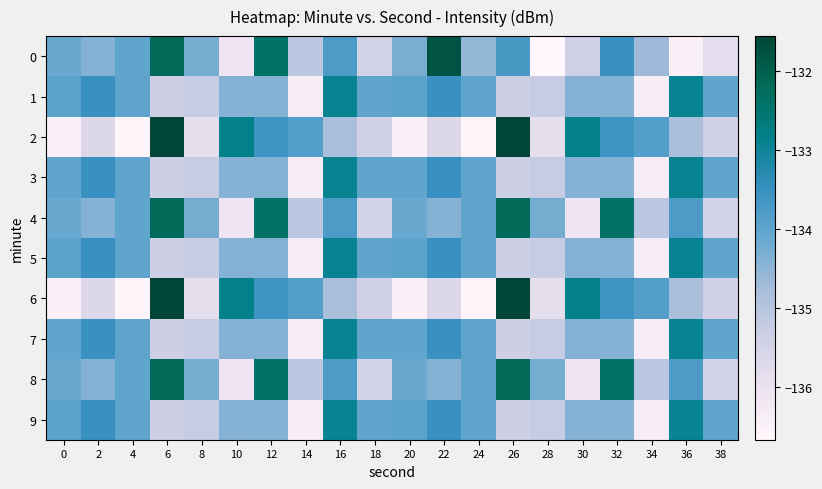

Reading left to right, what are all the values shown in this chart?

0: 0=-134.1	2=-134.4	4=-134.0	6=-132.2	8=-134.3	10=-136.1	12=-132.4	14=-135.1	16=-133.8	18=-135.5	20=-134.3	22=-131.8	24=-134.6	26=-133.7	28=-136.7	30=-135.3	32=-133.5	34=-134.7	36=-136.4	38=-135.8
1: 0=-134.0	2=-133.5	4=-134.0	6=-135.3	8=-135.2	10=-134.4	12=-134.4	14=-136.4	16=-132.9	18=-134.0	20=-134.0	22=-133.5	24=-134.0	26=-135.3	28=-135.2	30=-134.4	32=-134.4	34=-136.4	36=-132.9	38=-134.0
2: 0=-136.5	2=-135.7	4=-136.6	6=-131.6	8=-135.9	10=-132.8	12=-133.6	14=-133.9	16=-134.8	18=-135.4	20=-136.5	22=-135.7	24=-136.6	26=-131.6	28=-135.9	30=-132.8	32=-133.6	34=-133.9	36=-134.8	38=-135.4
3: 0=-134.0	2=-133.5	4=-134.0	6=-135.3	8=-135.2	10=-134.4	12=-134.4	14=-136.4	16=-132.9	18=-134.0	20=-134.0	22=-133.5	24=-134.0	26=-135.3	28=-135.2	30=-134.4	32=-134.4	34=-136.4	36=-132.9	38=-134.0
4: 0=-134.1	2=-134.4	4=-134.0	6=-132.2	8=-134.3	10=-136.1	12=-132.4	14=-135.1	16=-133.8	18=-135.5	20=-134.1	22=-134.4	24=-134.0	26=-132.2	28=-134.3	30=-136.1	32=-132.4	34=-135.1	36=-133.8	38=-135.5
5: 0=-134.0	2=-133.5	4=-134.0	6=-135.3	8=-135.2	10=-134.4	12=-134.4	14=-136.4	16=-132.9	18=-134.0	20=-134.0	22=-133.5	24=-134.0	26=-135.3	28=-135.2	30=-134.4	32=-134.4	34=-136.4	36=-132.9	38=-134.0
6: 0=-136.5	2=-135.7	4=-136.6	6=-131.6	8=-135.9	10=-132.8	12=-133.6	14=-133.9	16=-134.8	18=-135.4	20=-136.5	22=-135.7	24=-136.6	26=-131.6	28=-135.9	30=-132.8	32=-133.6	34=-133.9	36=-134.8	38=-135.4
7: 0=-134.0	2=-133.5	4=-134.0	6=-135.3	8=-135.2	10=-134.4	12=-134.4	14=-136.4	16=-132.9	18=-134.0	20=-134.0	22=-133.5	24=-134.0	26=-135.3	28=-135.2	30=-134.4	32=-134.4	34=-136.4	36=-132.9	38=-134.0
8: 0=-134.1	2=-134.4	4=-134.0	6=-132.2	8=-134.3	10=-136.1	12=-132.4	14=-135.1	16=-133.8	18=-135.5	20=-134.1	22=-134.4	24=-134.0	26=-132.2	28=-134.3	30=-136.1	32=-132.4	34=-135.1	36=-133.8	38=-135.5
9: 0=-134.0	2=-133.5	4=-134.0	6=-135.3	8=-135.2	10=-134.4	12=-134.4	14=-136.4	16=-132.9	18=-134.0	20=-134.0	22=-133.5	24=-134.0	26=-135.3	28=-135.2	30=-134.4	32=-134.4	34=-136.4	36=-132.9	38=-134.0